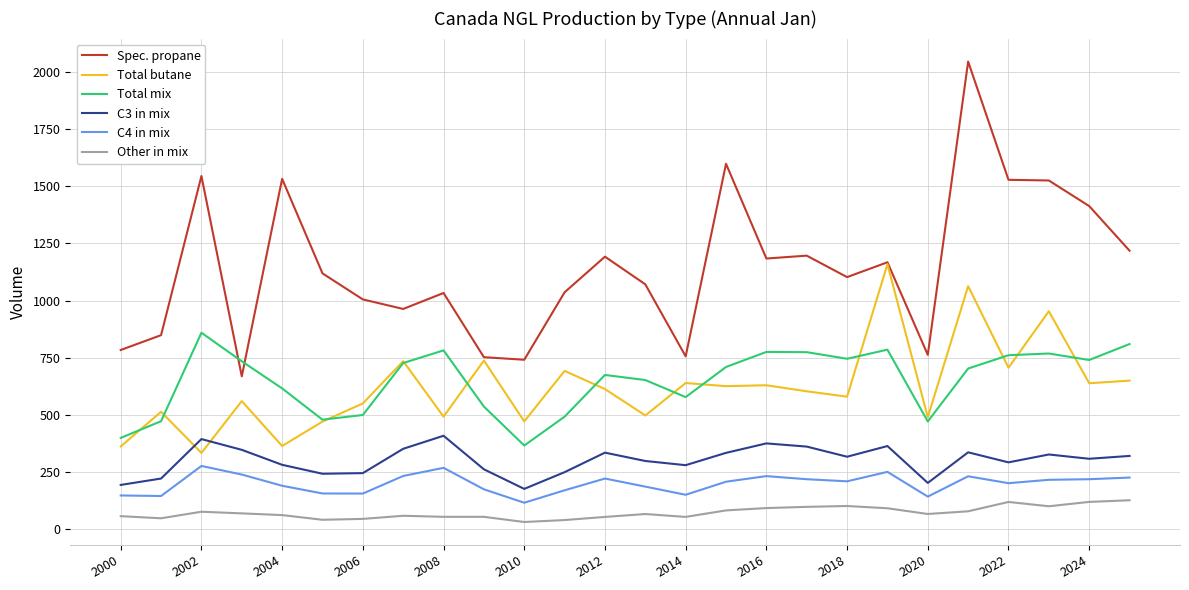

List the series in order of their peak value, lowest first.

Other in mix, C4 in mix, C3 in mix, Total mix, Total butane, Spec. propane